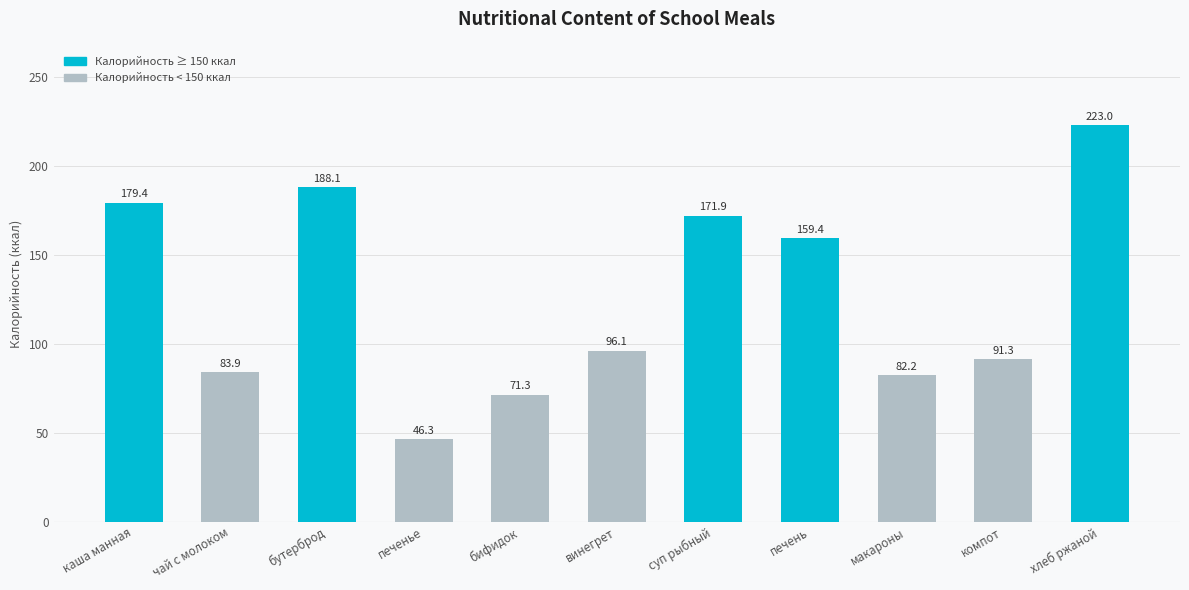

What is the minimum value shown in the chart?

46.3